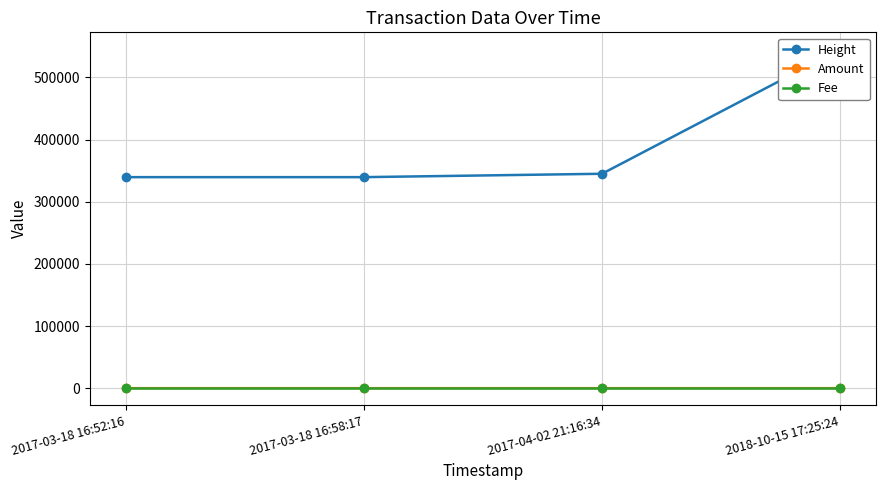

Reading left to right, extract all data points from this chart.

Height: 339560.0	339562.0	344997.0	545320.0
Amount: 3.0	2.0	2.0	1.0
Fee: 1.0	1.0	1.0	1.0